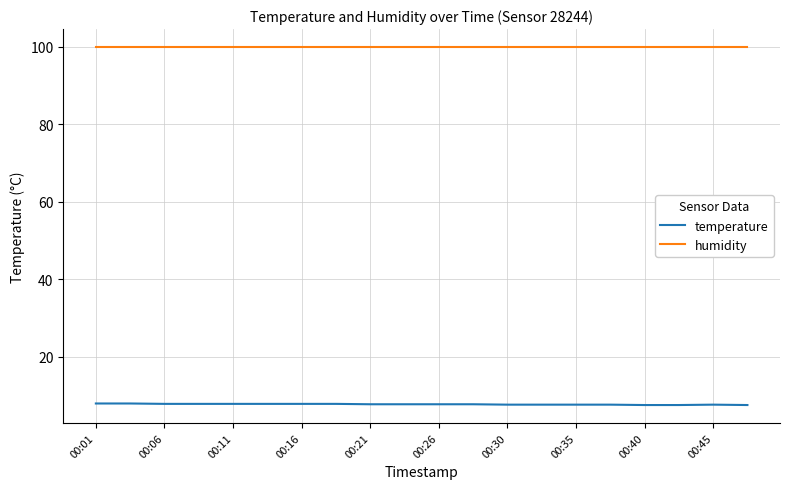

What are all the series names shown in the legend?

temperature, humidity